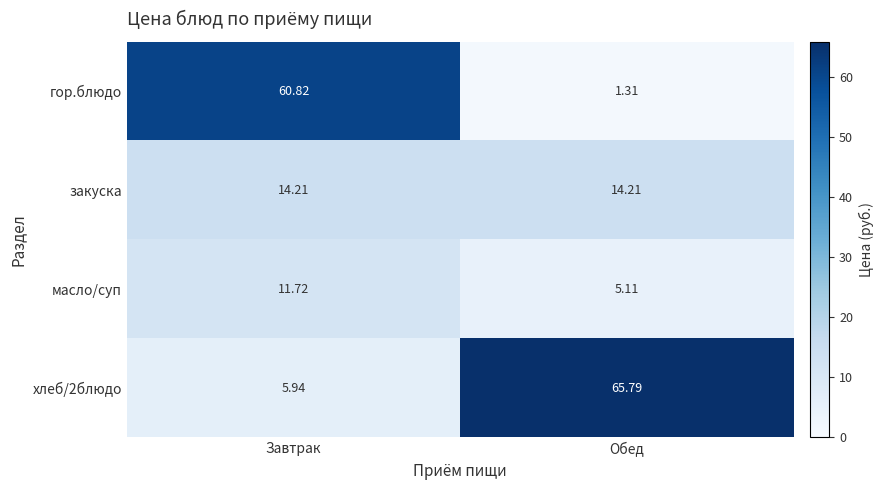

Which series has the largest total across all categories?

хлеб/2блюдо